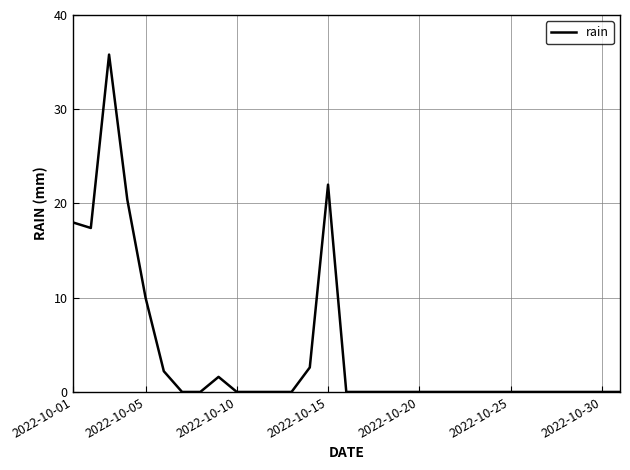

Between 2022-10-01 and 2022-10-30, which is larger?

2022-10-01